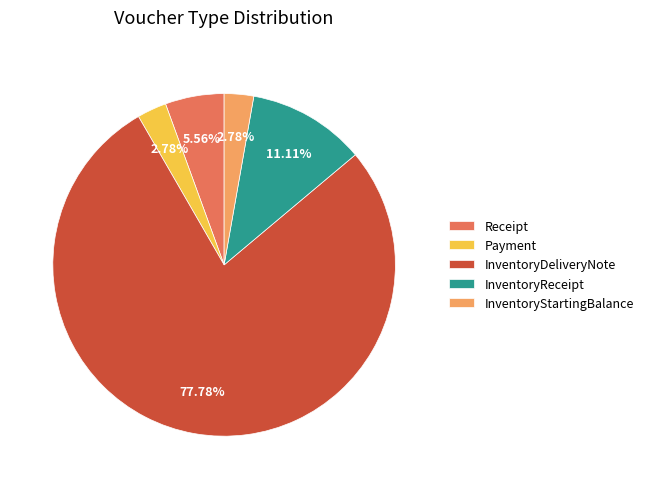

What is the largest slice in the pie chart?

InventoryDeliveryNote